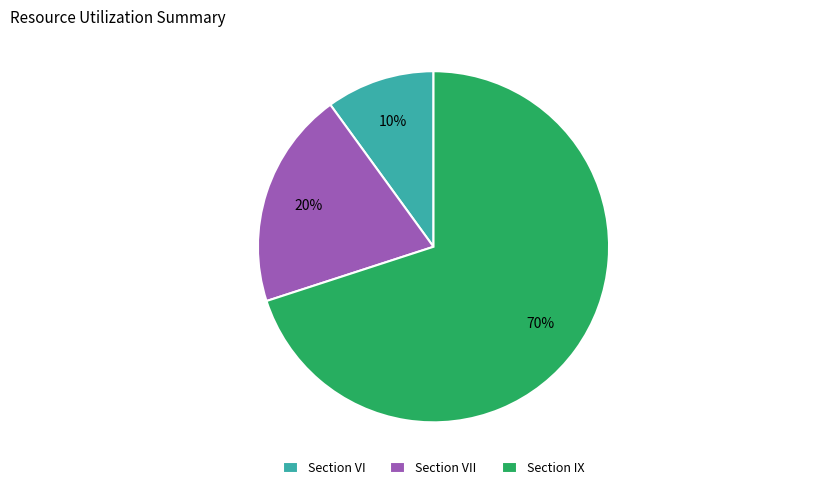

Do Section VII and Section VI together represent more than half of the pie?

No